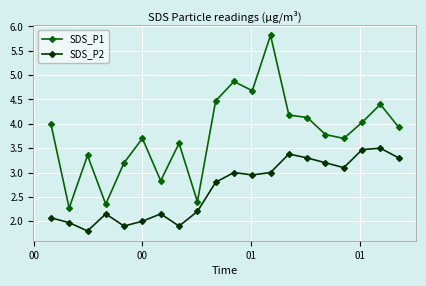

True or false: SDS_P1 and SDS_P2 cross at least once.

False